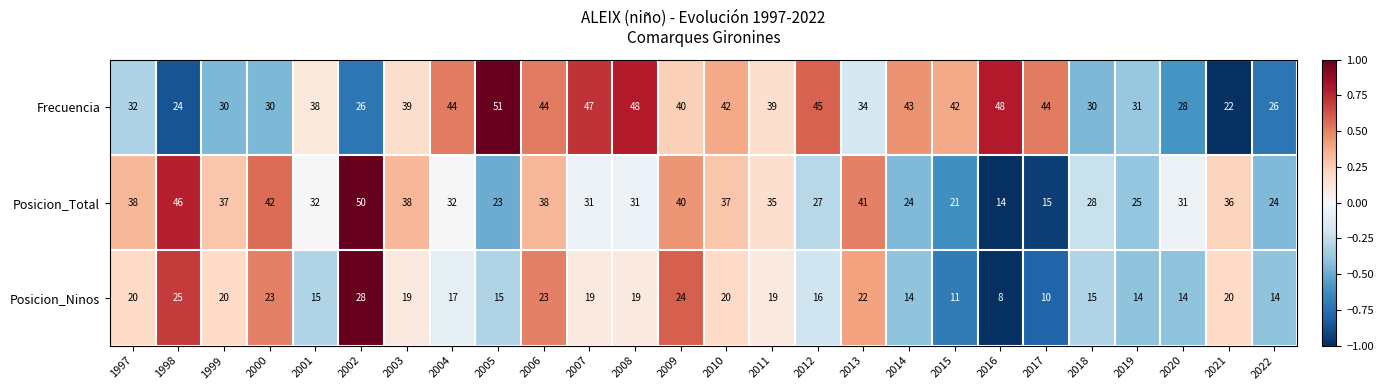

Is it true that Posicion_Ninos equals 14 at 2022?

True